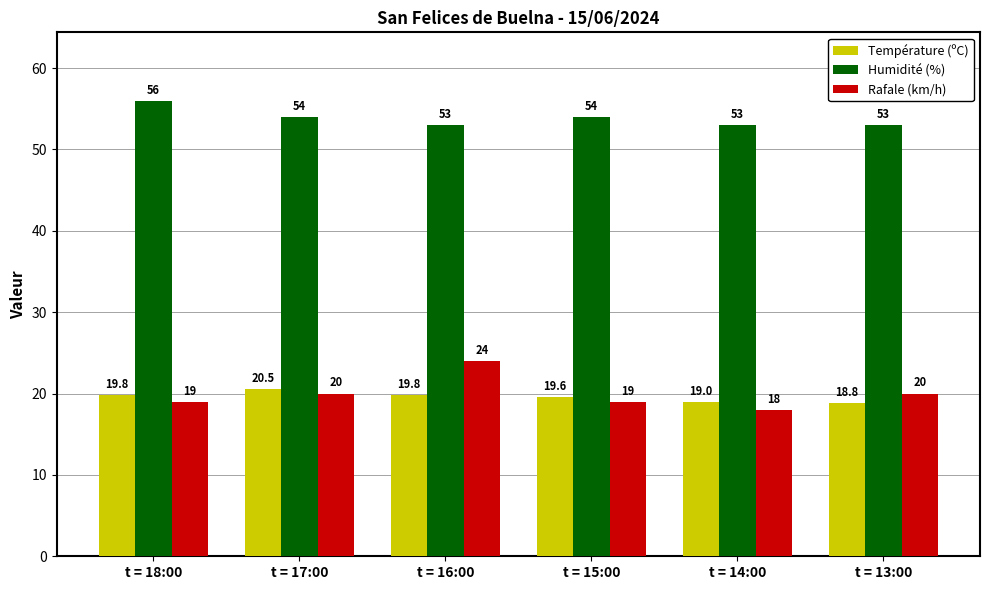

What is the label of the 6th bar from the right?

t = 18:00